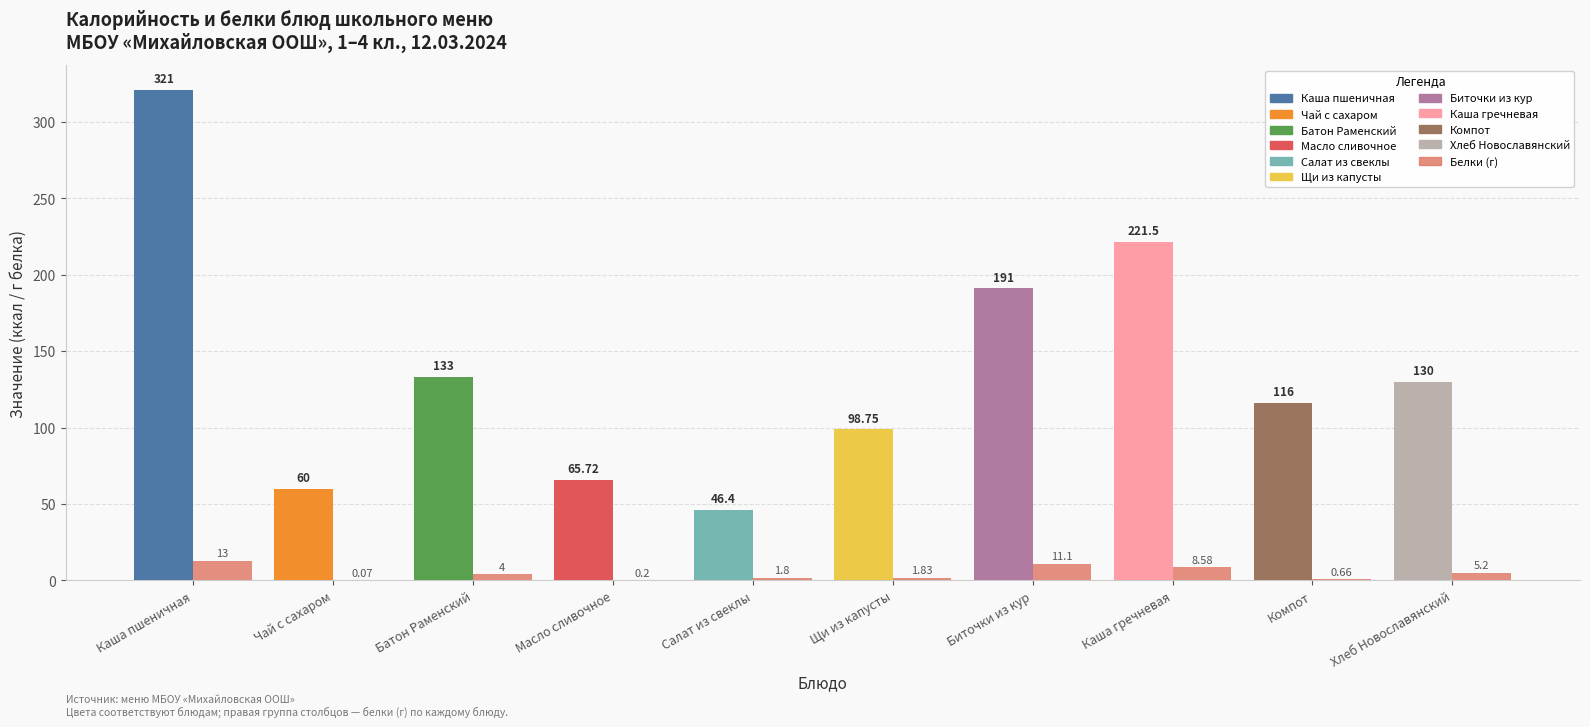

How many bars are there in each group?

2